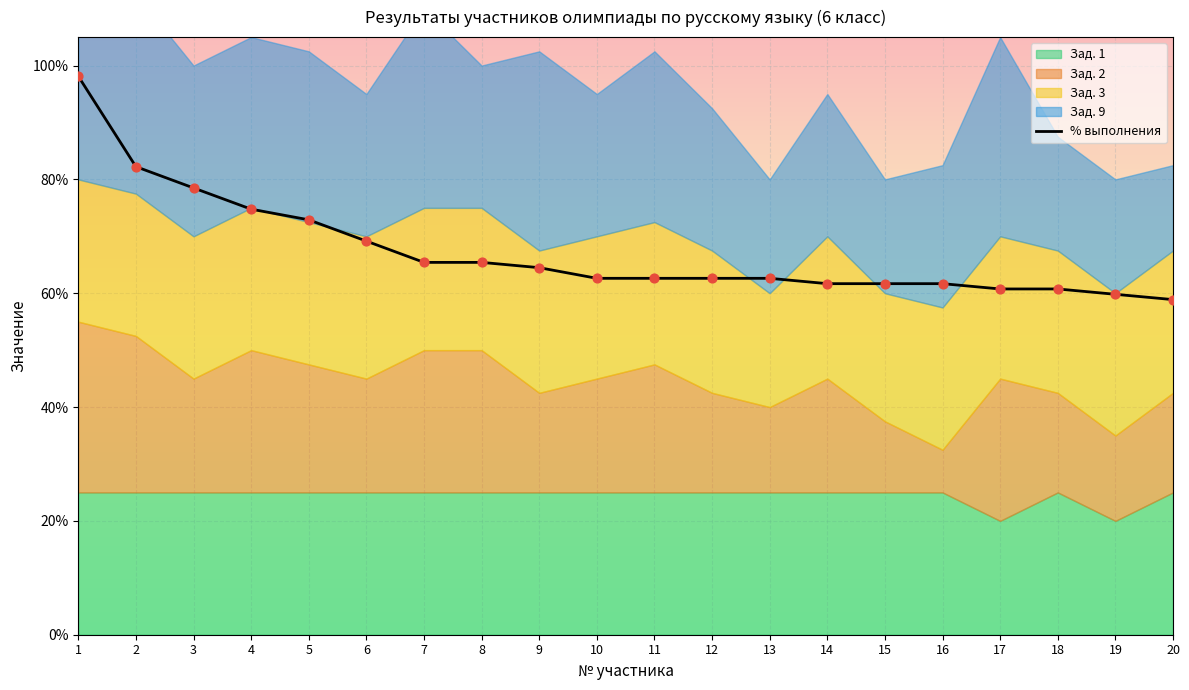

Approximately how many times larger is the value at 11 compared to 3?

0.8